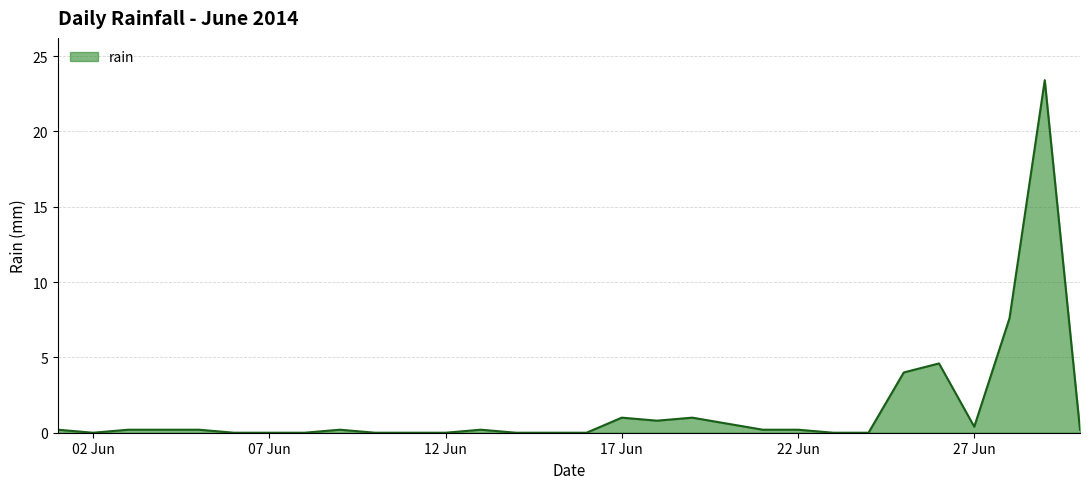

Reading right to left, transcribe all the data shown in this chart.

0.2	23.4	7.6	0.4	4.6	4.0	0.0	0.0	0.2	0.2	0.6	1.0	0.8	1.0	0.0	0.0	0.0	0.2	0.0	0.0	0.0	0.2	0.0	0.0	0.0	0.2	0.2	0.2	0.0	0.2